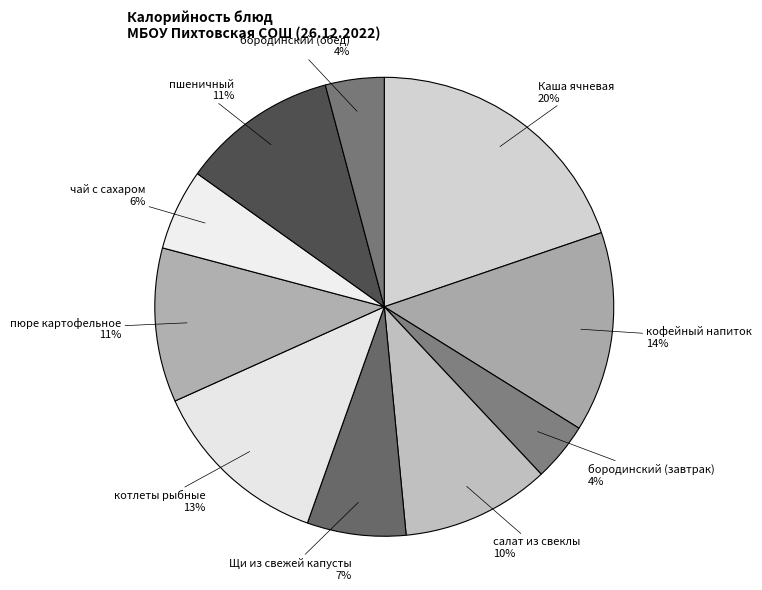

How many slices are in this pie chart?

10